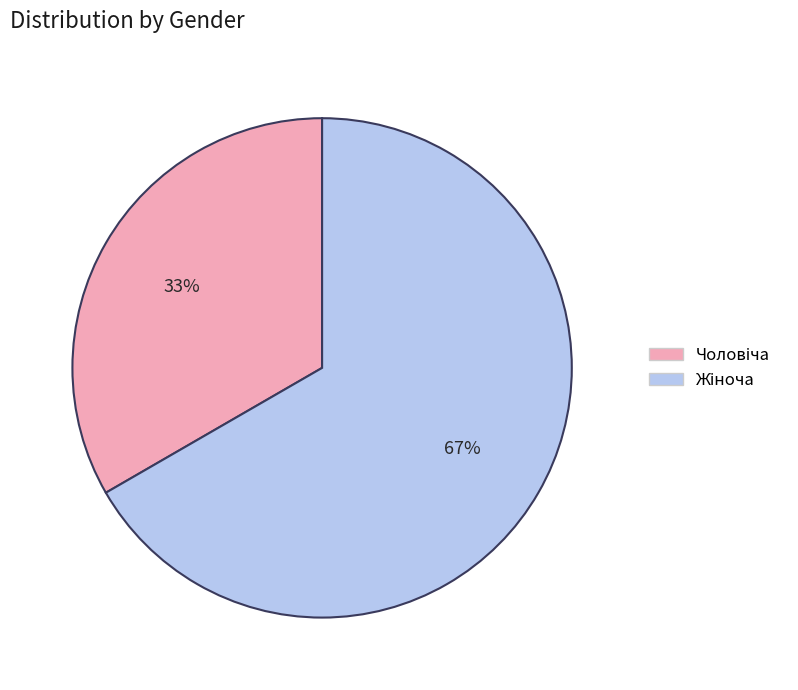

To the nearest percent, what is the average slice percentage?

50%